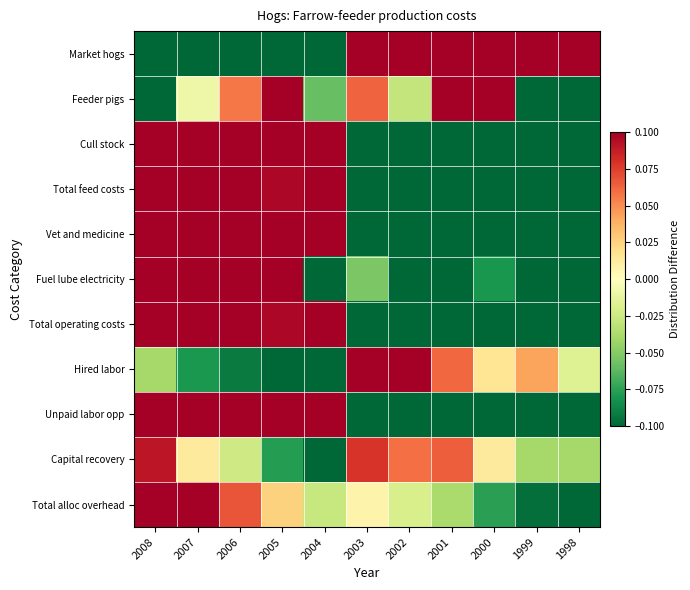

What is the smallest value displayed?

-0.1